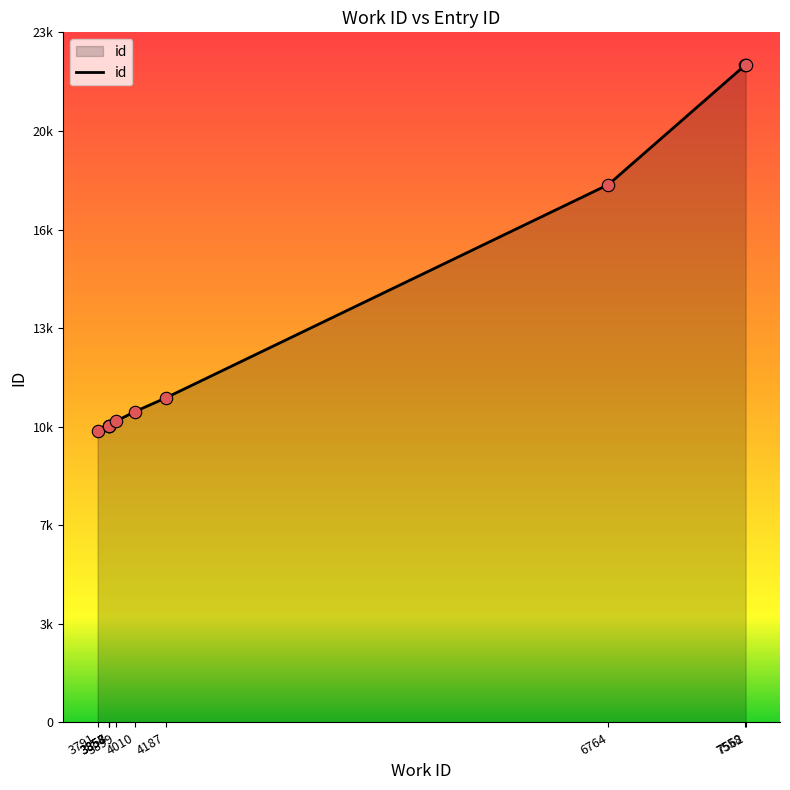

Between 7562 and 7558, which is larger?

7562